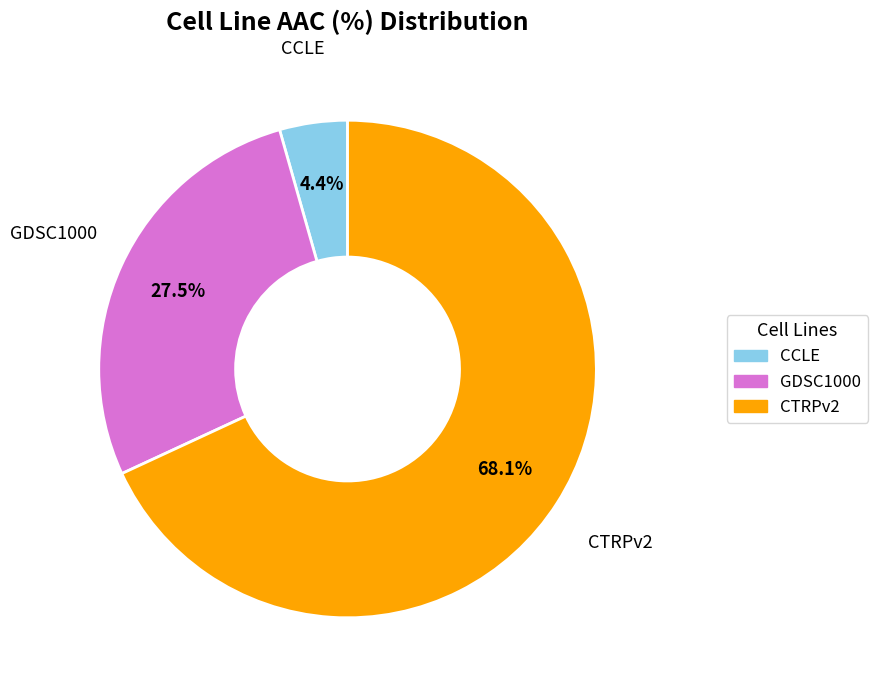

How many slices are in this pie chart?

3